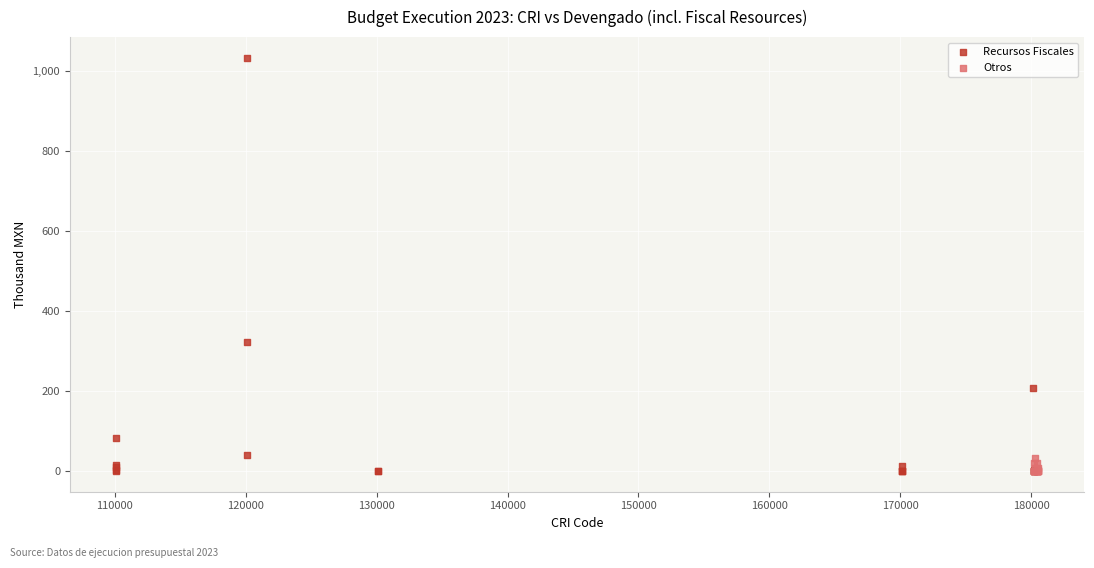

Which series reaches the maximum Y coordinate?

Recursos Fiscales